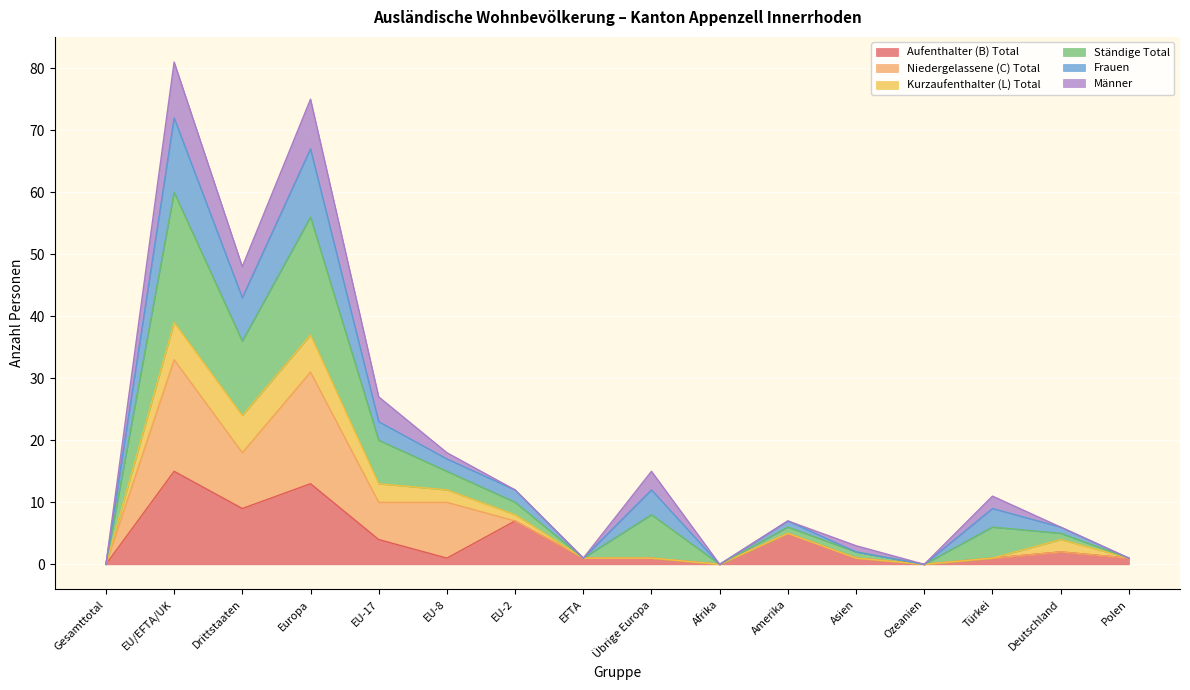

How many lines are shown in the chart?

6